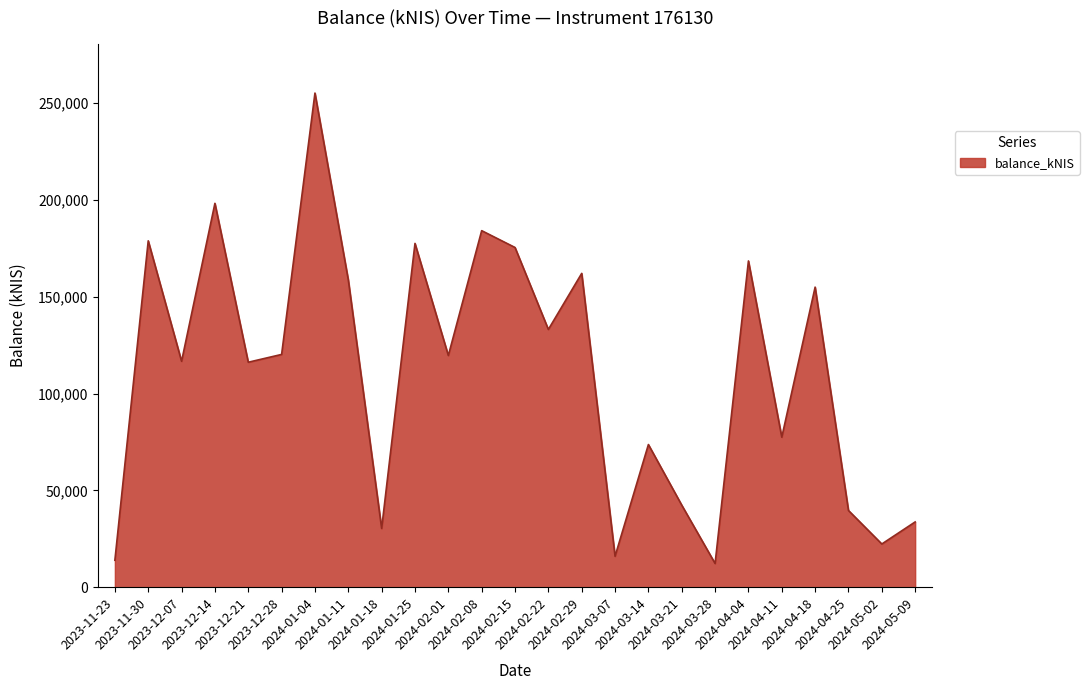

The value at 2023-12-14 is 198202.3. True or false?

True